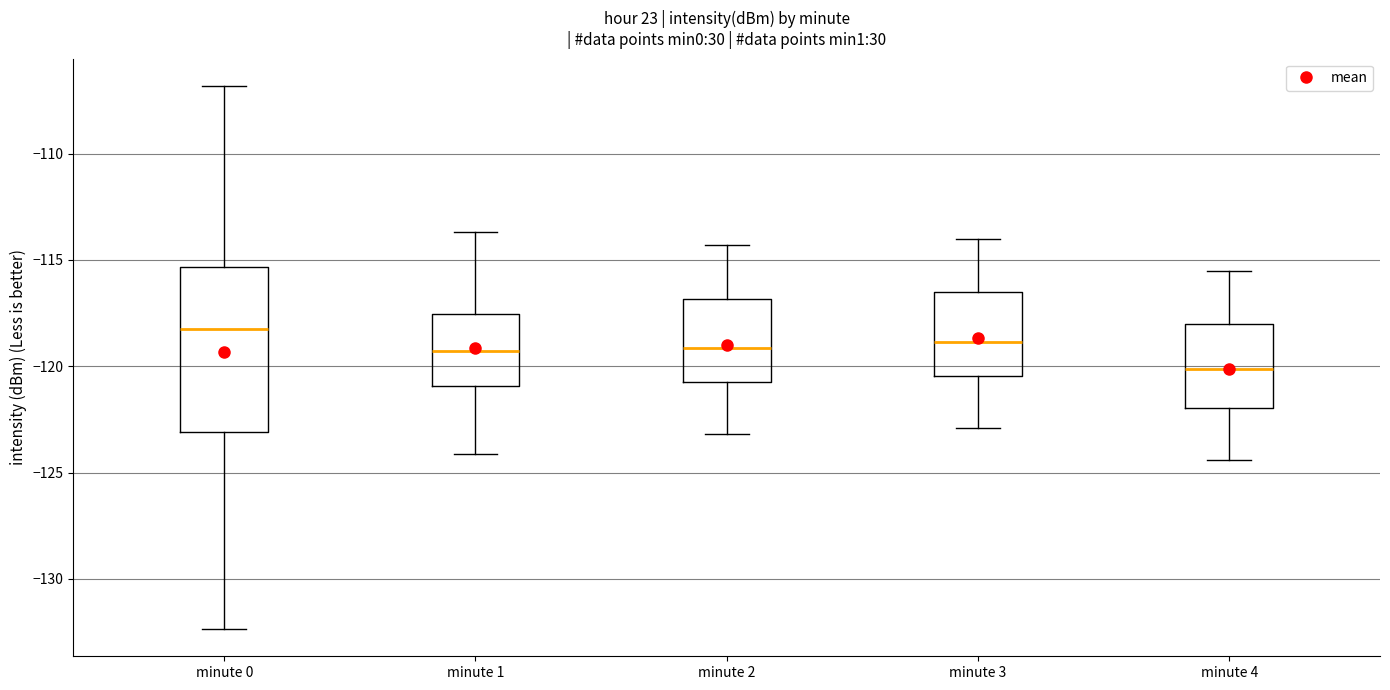

Reading left to right, transcribe this box plot: for each box, give where its median line is, the range the box spans, and where its two whiskers end, as read against the y-axis. The values are not printed on the chart, so give them approximately, as read against the axis.

minute 0: median -118.5, box -123.0 to -115.5, whiskers -132.5 to -107.0
minute 1: median -119.5, box -121.0 to -117.5, whiskers -124.0 to -113.5
minute 2: median -119.0, box -120.5 to -117.0, whiskers -123.0 to -114.5
minute 3: median -119.0, box -120.5 to -116.5, whiskers -123.0 to -114.0
minute 4: median -120.0, box -122.0 to -118.0, whiskers -124.5 to -115.5